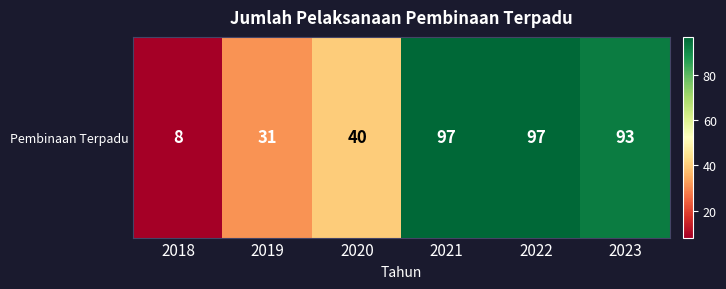

At which label is the value closest to 52?

2020